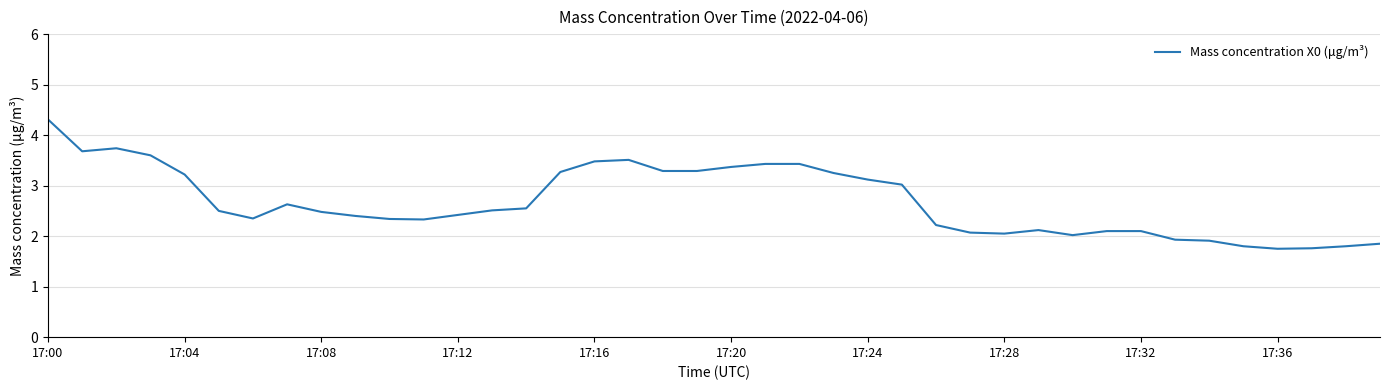

What is the minimum value shown in the chart?

1.8